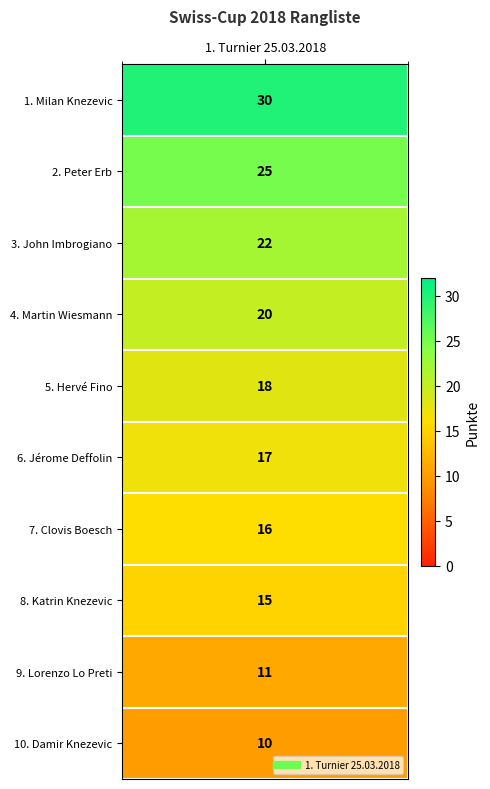

Count the number of data series in this chart.

1